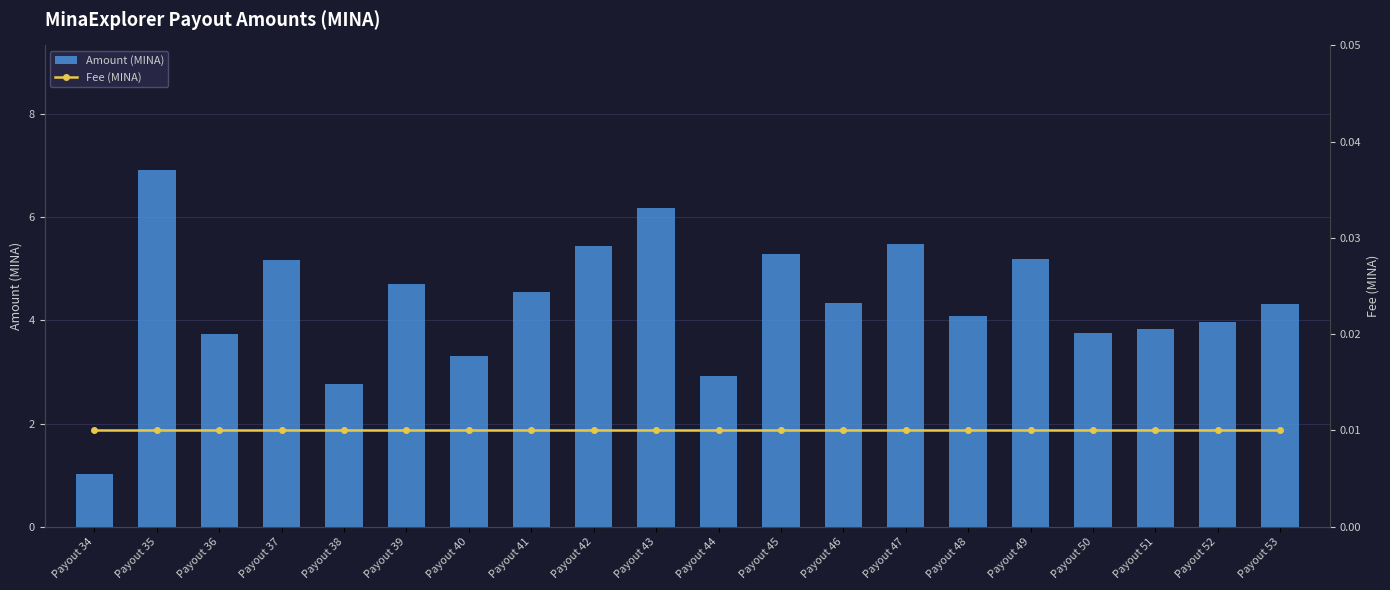

What are all the series names shown in the legend?

Amount (MINA), Fee (MINA)